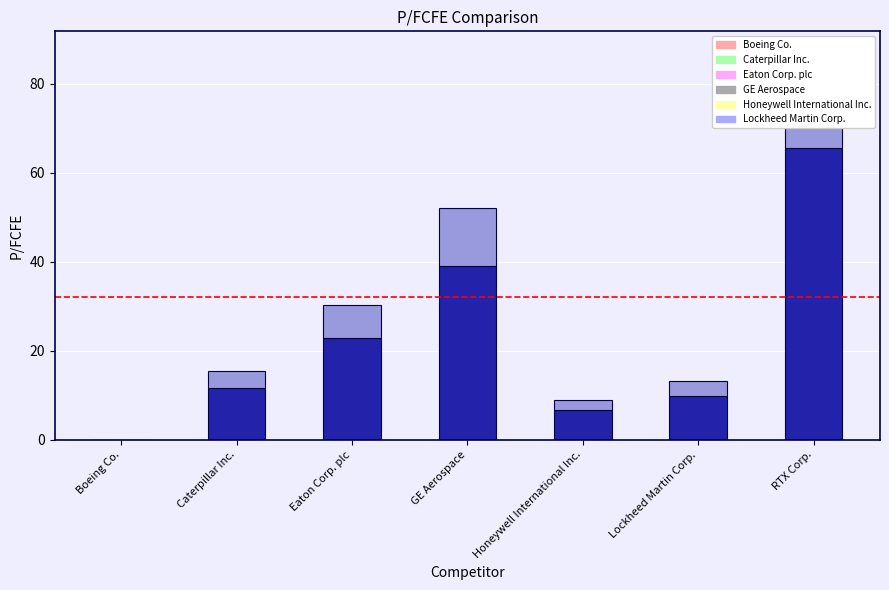

Which series has the widest spread of values?

Boeing Co.